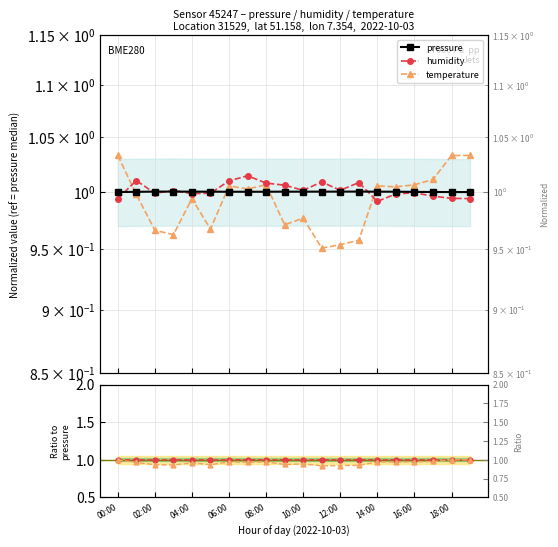

True or false: temperature/pressure and pressure intersect in this chart.

True